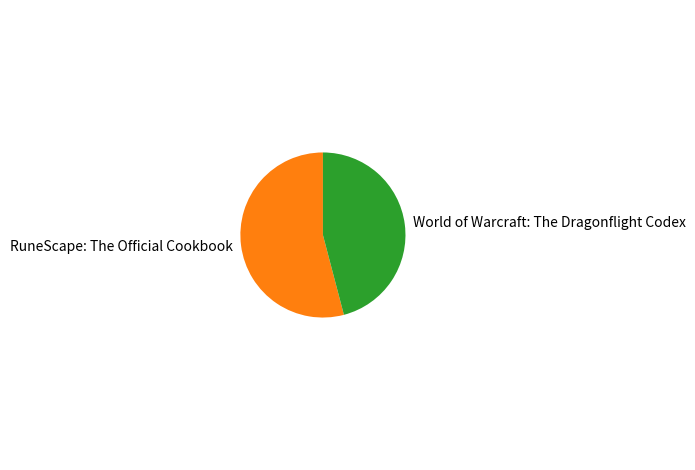

Count the number of slices in the pie.

2